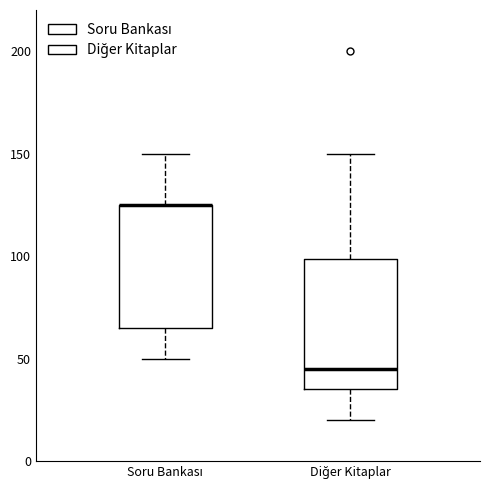

Reading left to right, transcribe this box plot: for each box, give where its median line is, the range the box spans, and where its two whiskers end, as read against the y-axis. The values are not printed on the chart, so give them approximately, as read against the axis.

Soru Bankası: median 125 (drawn on the box's upper edge), box 65 to 125, whiskers 50 to 150
Diğer Kitaplar: median 45, box 35 to 100, whiskers 20 to 150